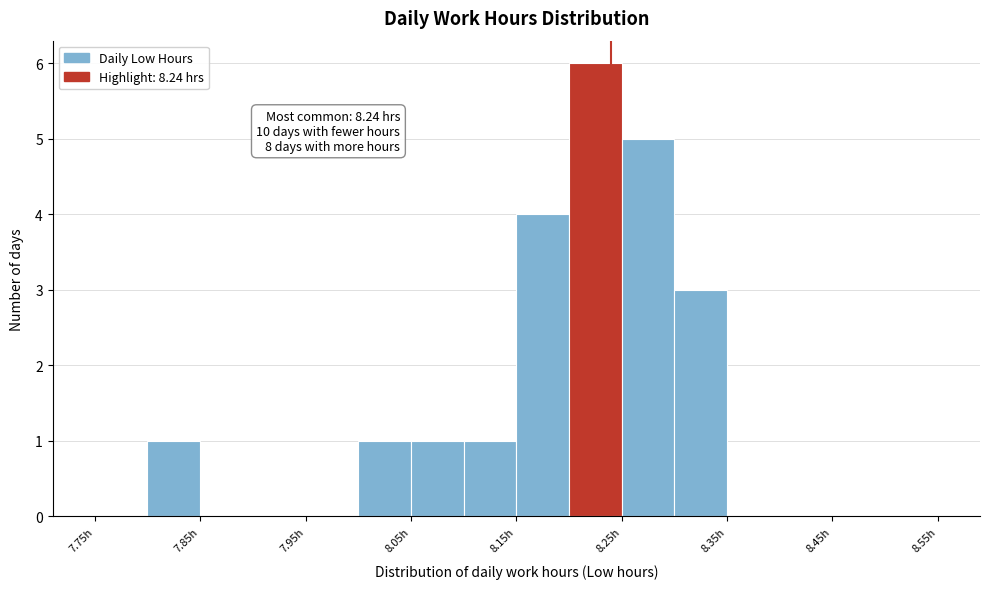

Which range on the x-axis has the tallest bar?

8.20 to 8.25